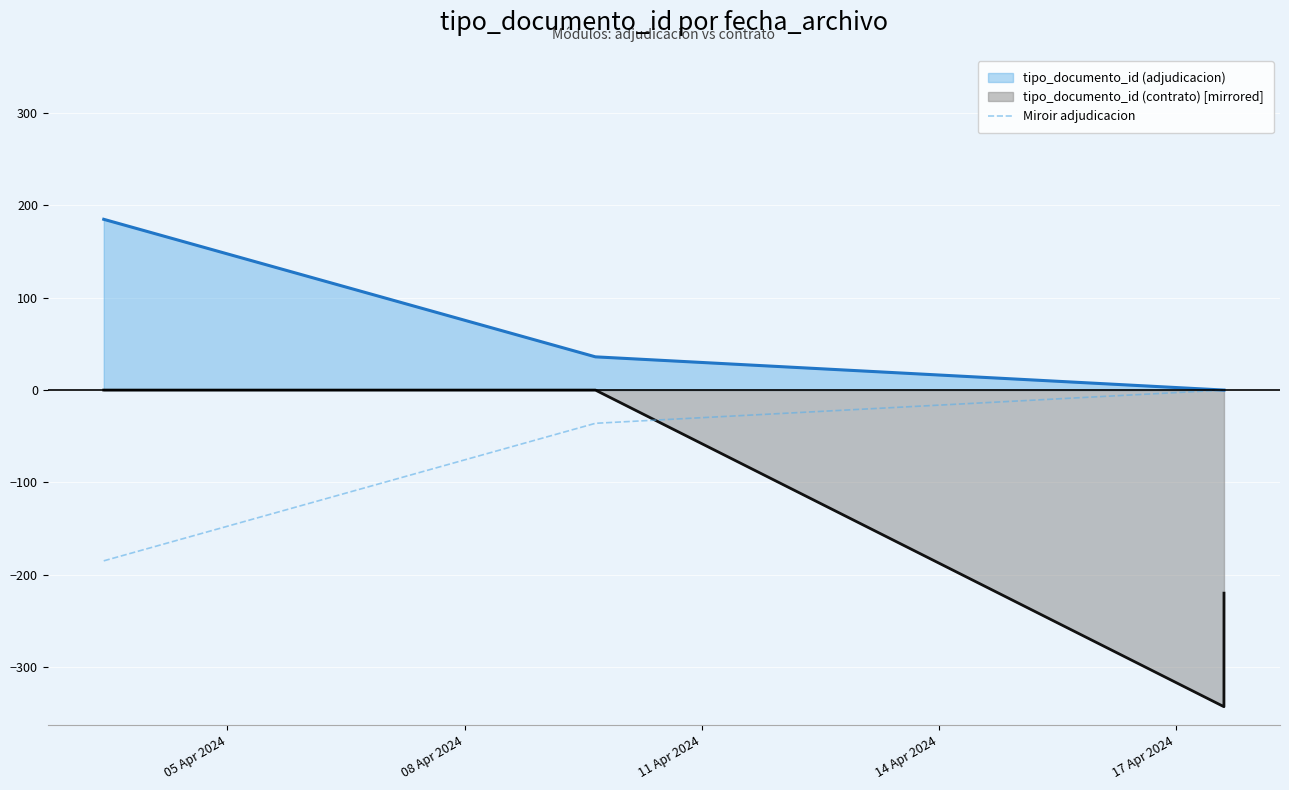

How many negative values are there?

2